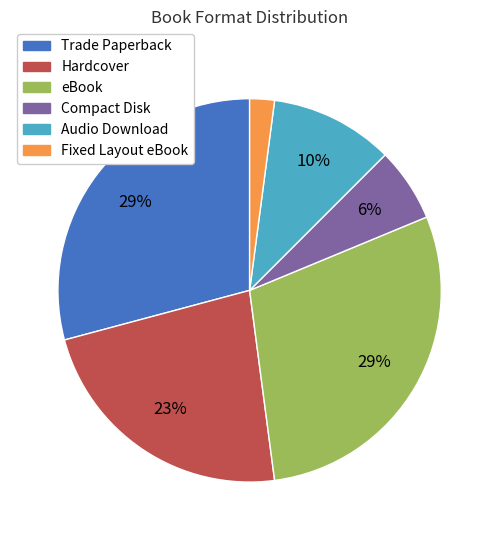

To the nearest percent, what portion does Trade Paperback represent?

29%